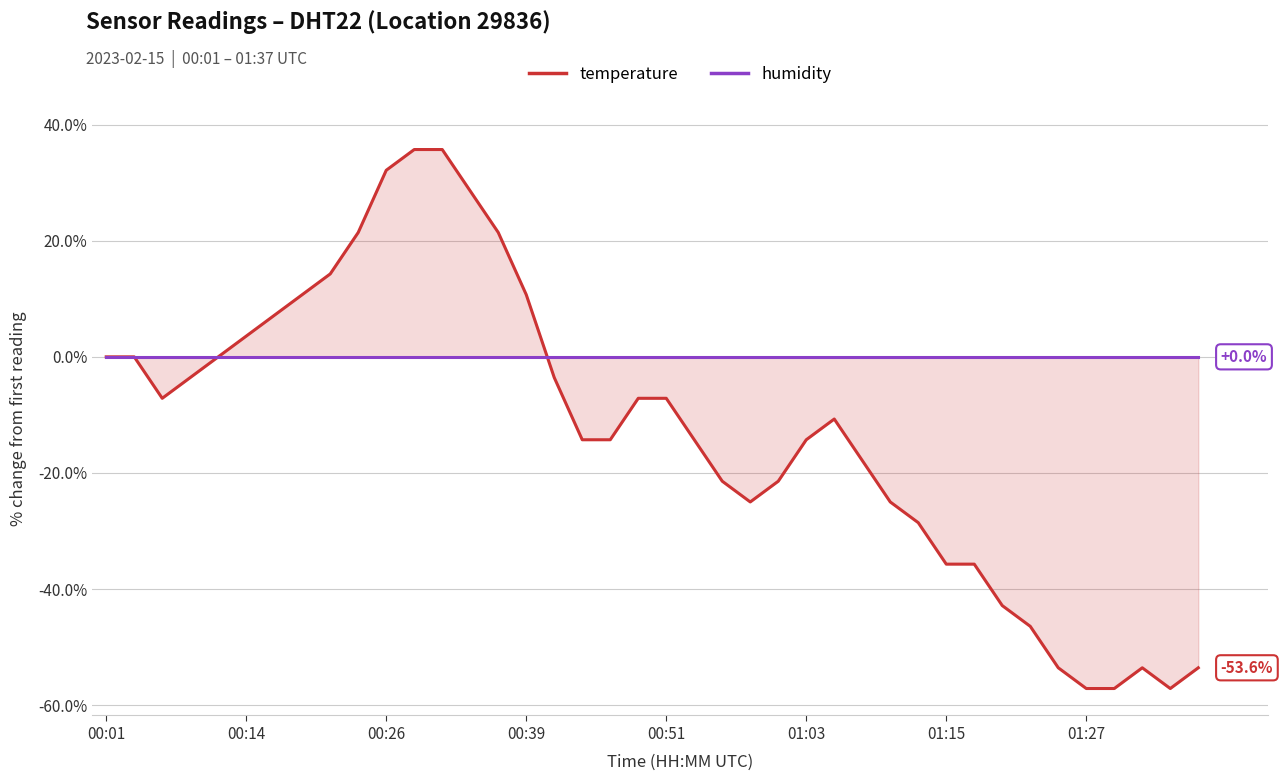

Rank the series by their average value, from lowest to highest.

temperature, humidity